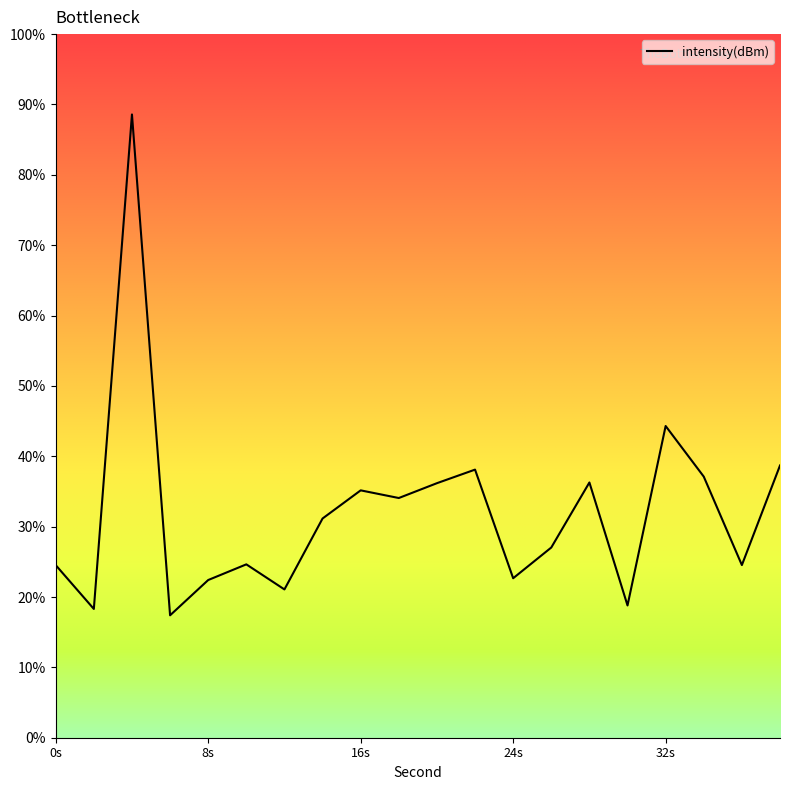

Rank the categories by value from highest to lowest.

4, 32, 38, 22, 34, 28, 20, 16, 18, 14, 26, 10, 36, 0, 24, 8, 12, 30, 2, 6